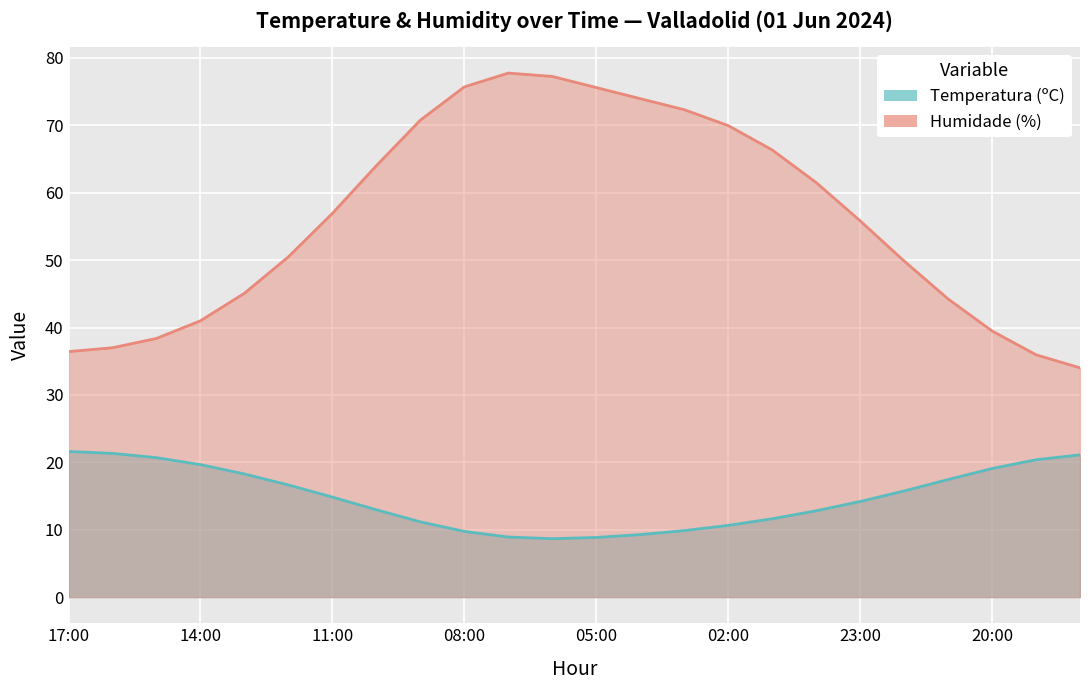

At which label does Humidade (%) reach its peak?

07:00